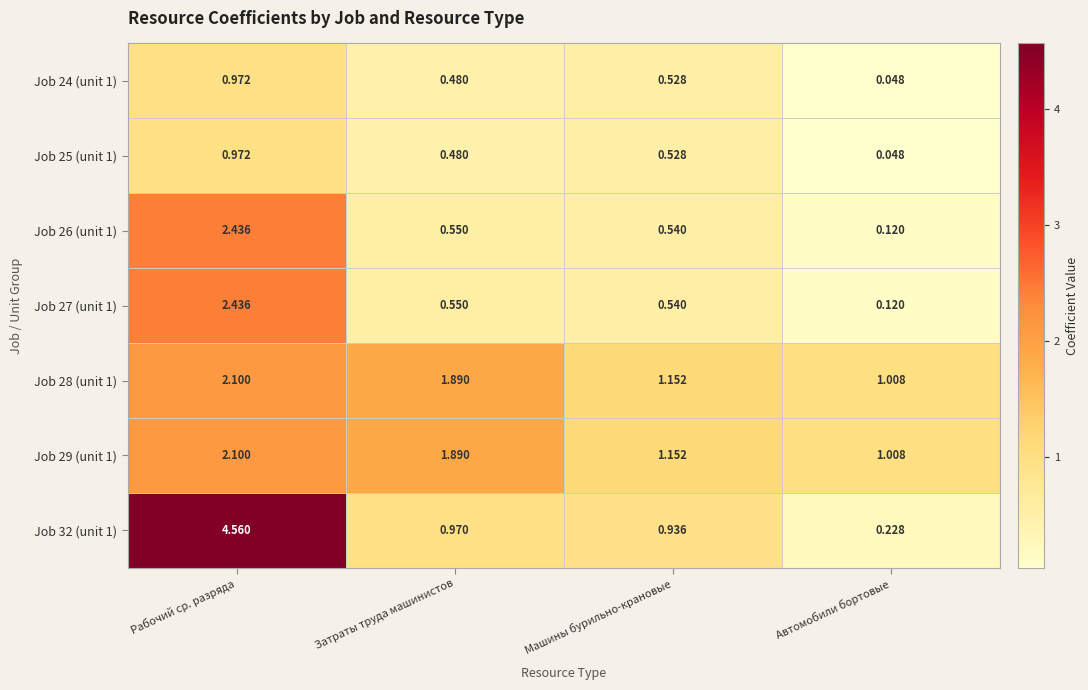

Which category has the highest value across all series?

Рабочий ср. разряда